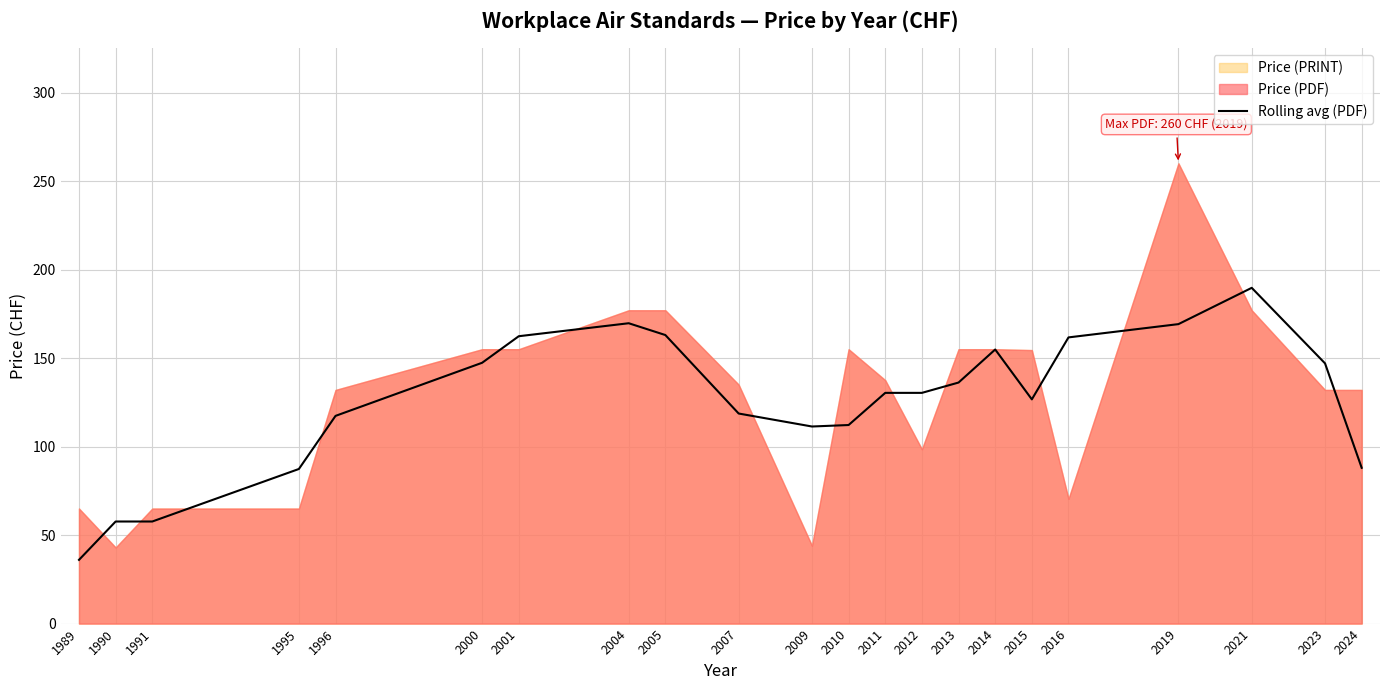

What is the change in value from 1991 to 2016?

+104.0